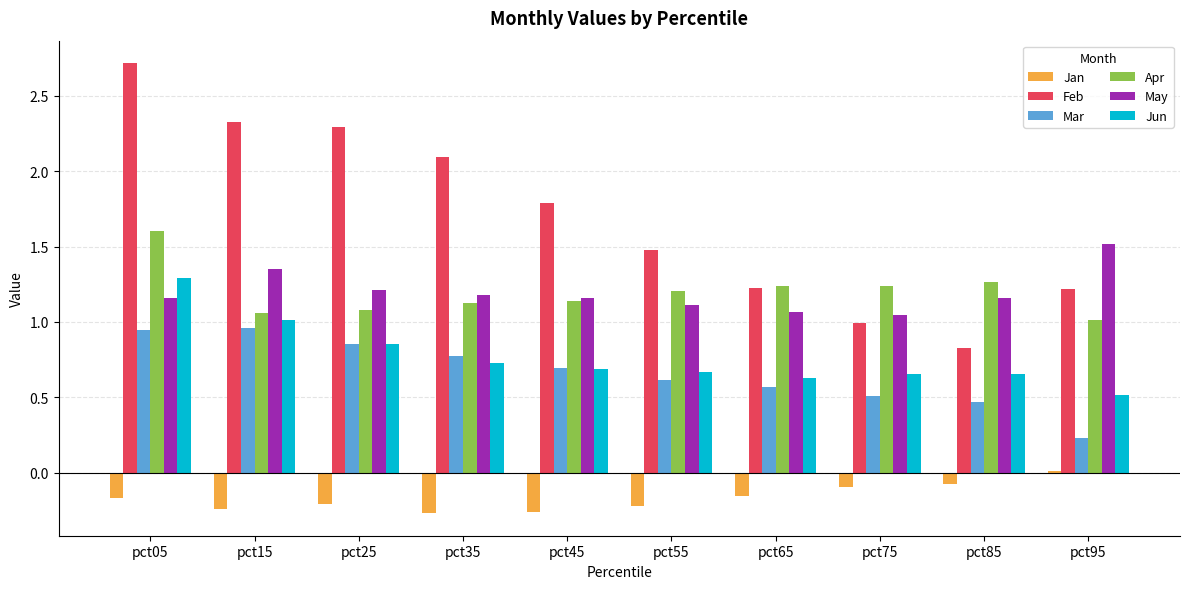

Where is Mar nearest to the value 0?

pct95